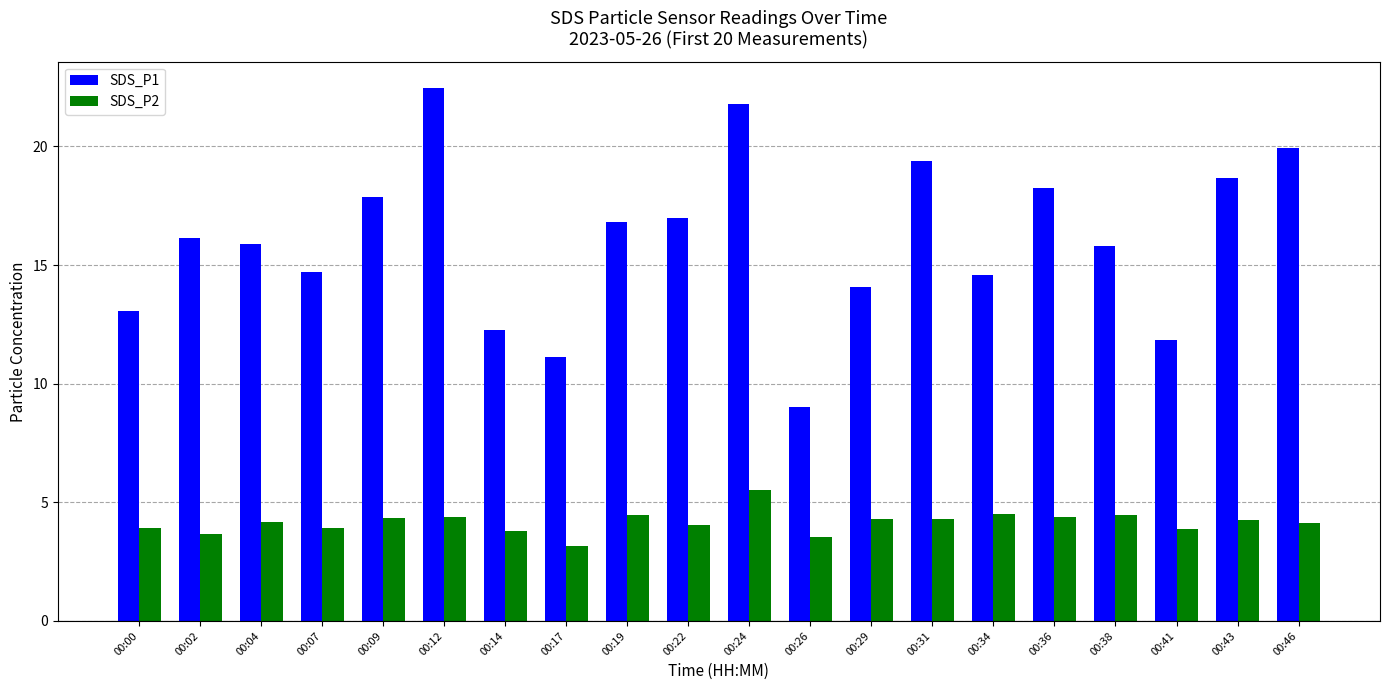

Count the number of categories in the chart.

20